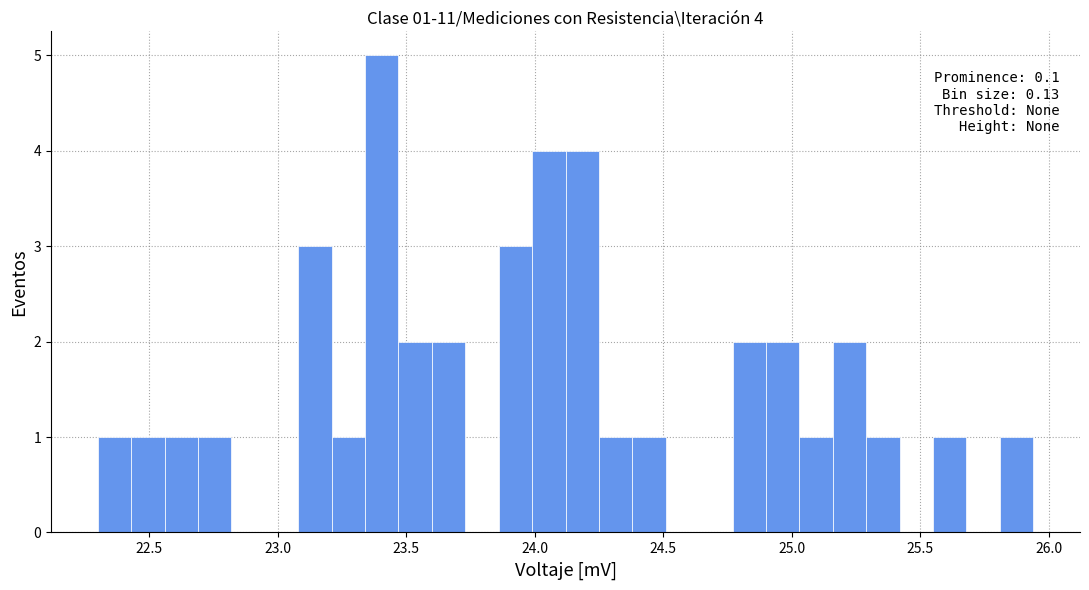

Read against the x-axis, roughly where is the centre of the tallest bar?

23.40